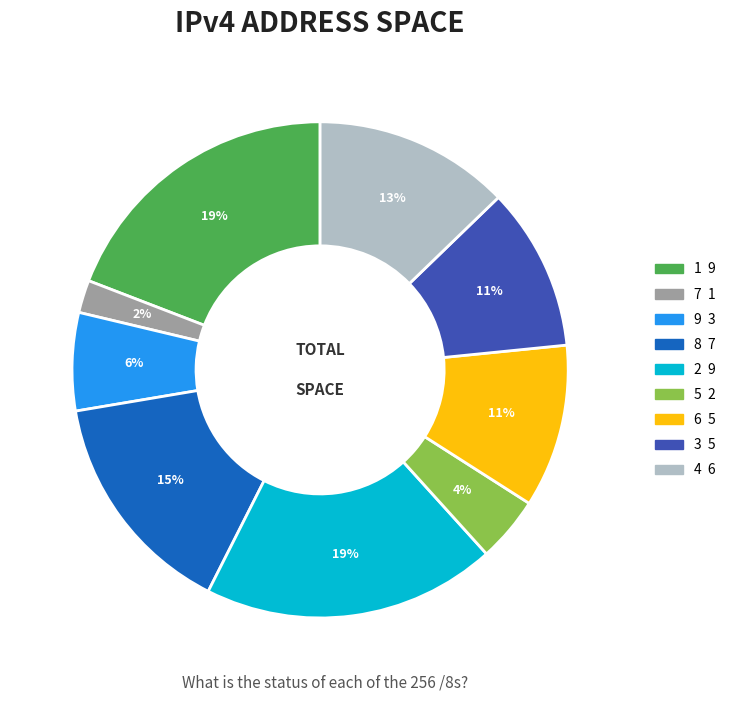

To the nearest percent, what percentage of the pie is 9?

6%